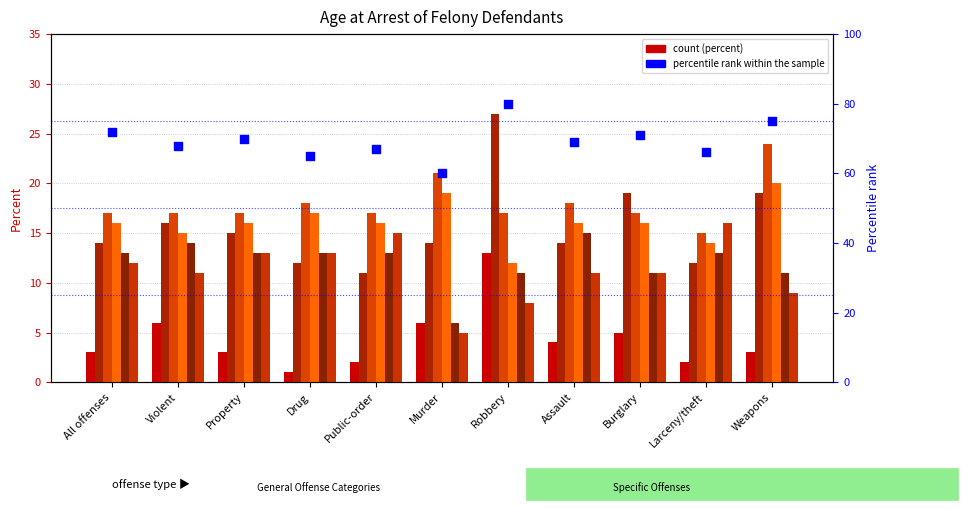

At which category is the sum across all series the highest?

Robbery